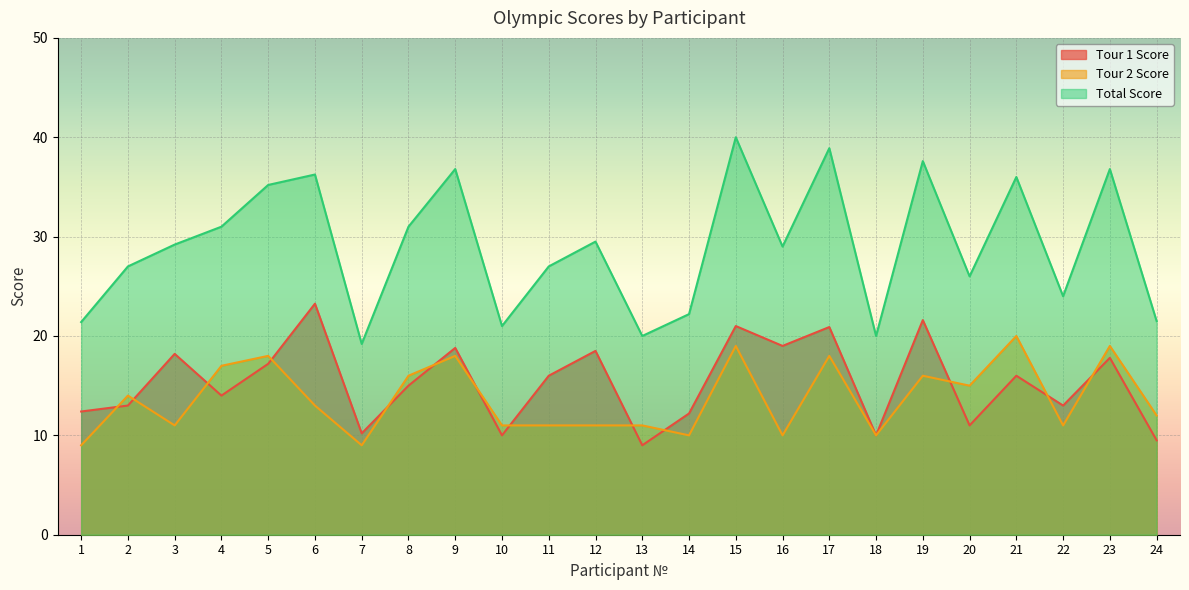

What is the value of the Tour 1 Score point at the 23rd from the left?

17.8